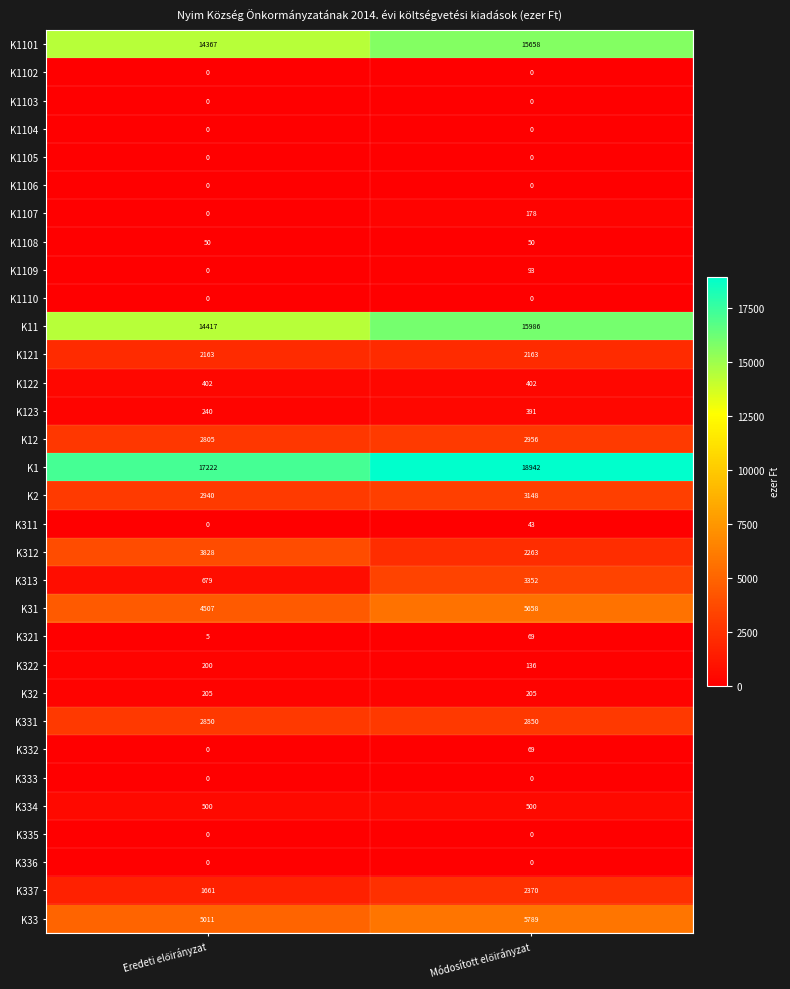

What is the sum of all K1108 values?

100